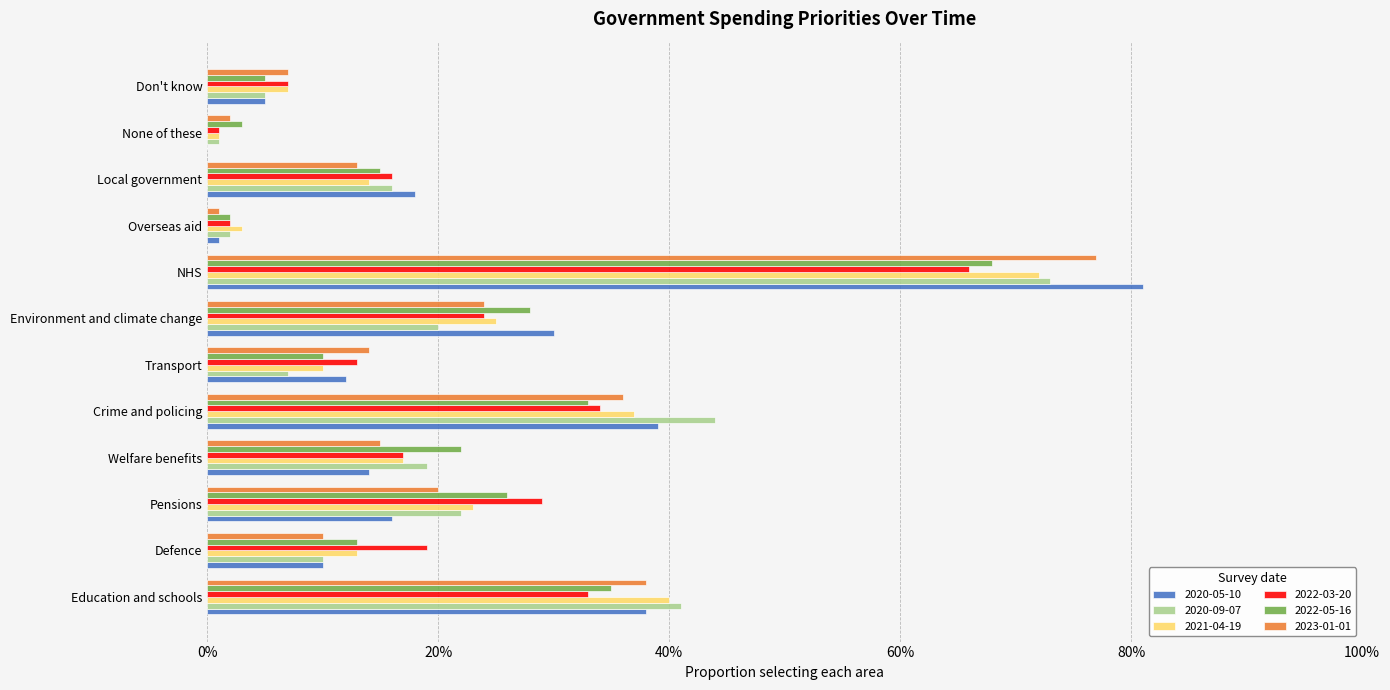

Rank the series at None of these from lowest to highest value.

2020-05-10, 2020-09-07, 2021-04-19, 2022-03-20, 2023-01-01, 2022-05-16